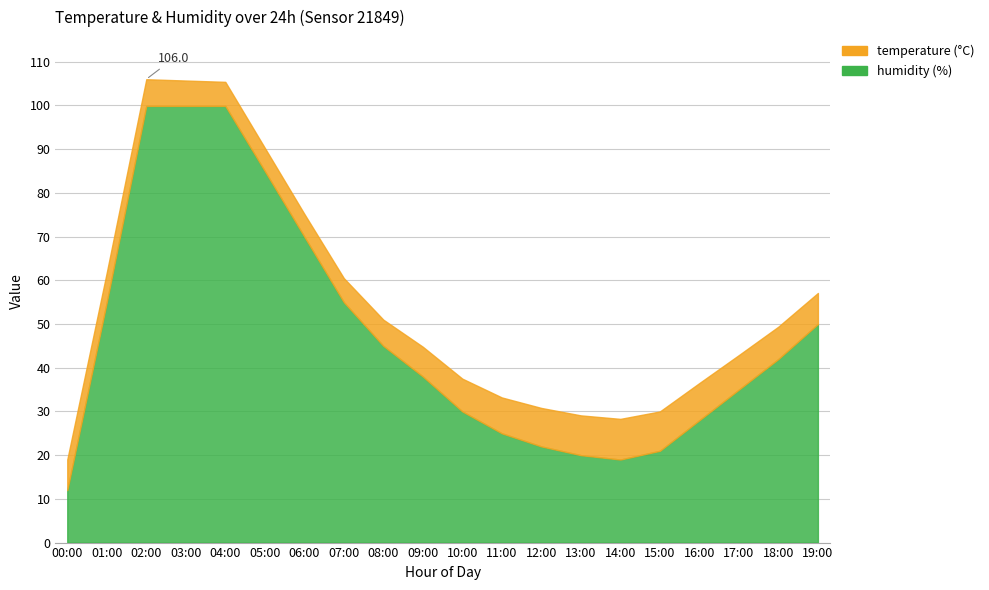

What is the total value across all series at 11:00?

33.2